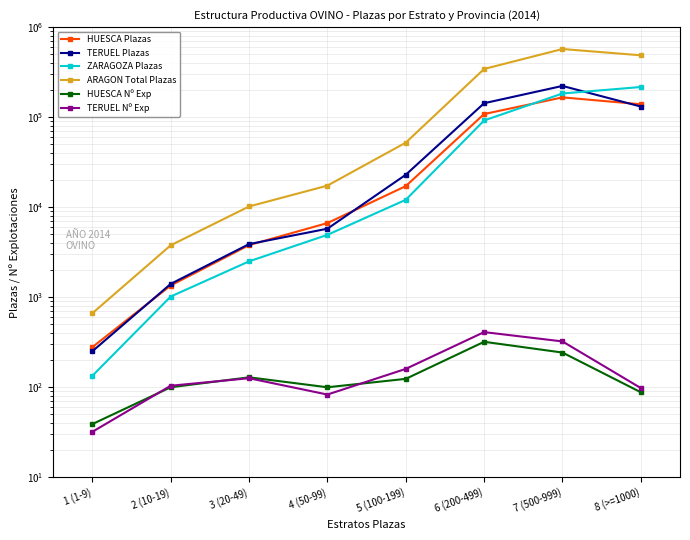

Where is ARAGON Total Plazas nearest to the value 286098?

6 (200-499)